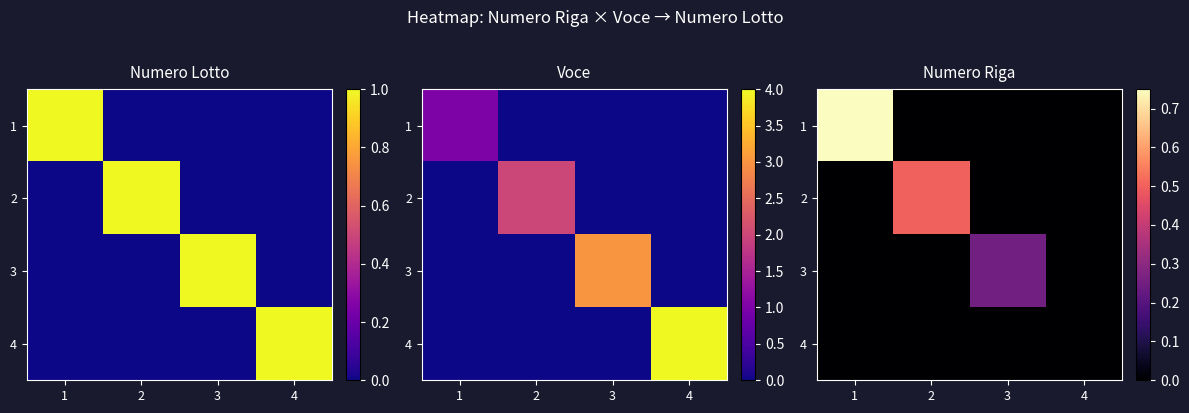

How many categories are shown in the chart?

4